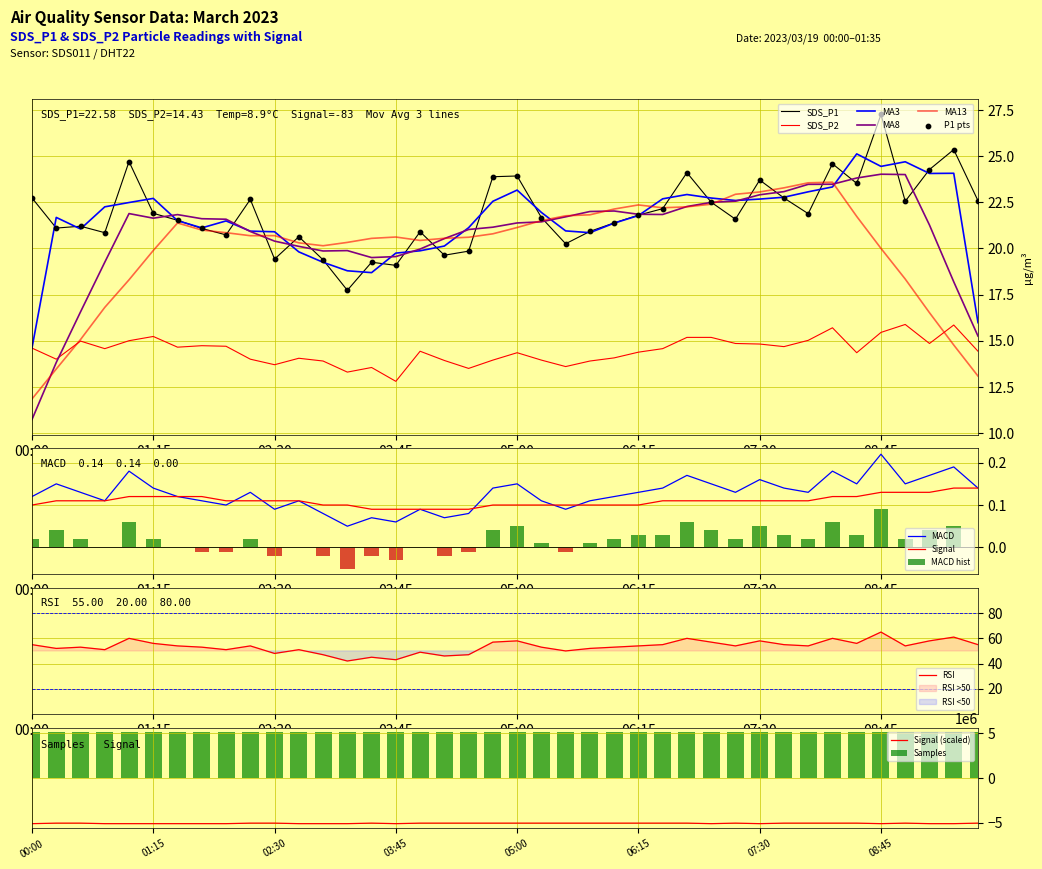

Is the value of Signal at 06:00 greater than the value of SDS_P2 at 08:30?

No